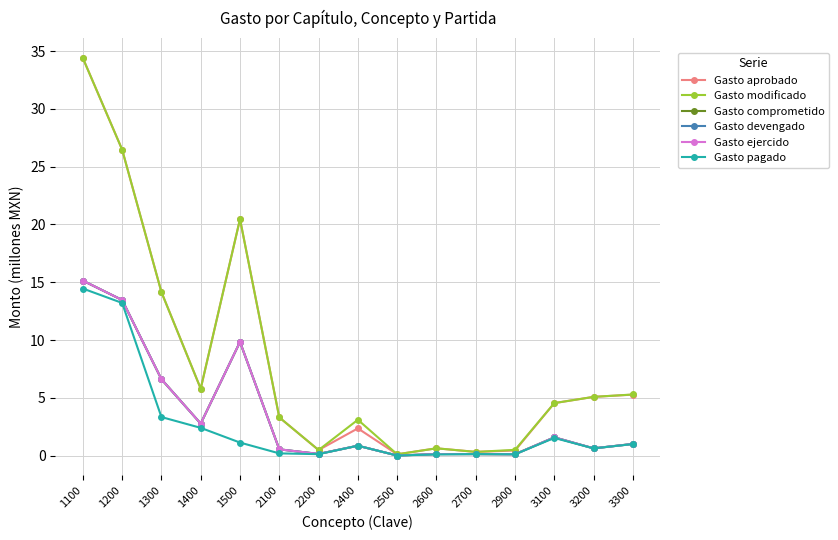

Rank the series at 3200 from highest to lowest value.

Gasto aprobado, Gasto modificado, Gasto comprometido, Gasto devengado, Gasto ejercido, Gasto pagado